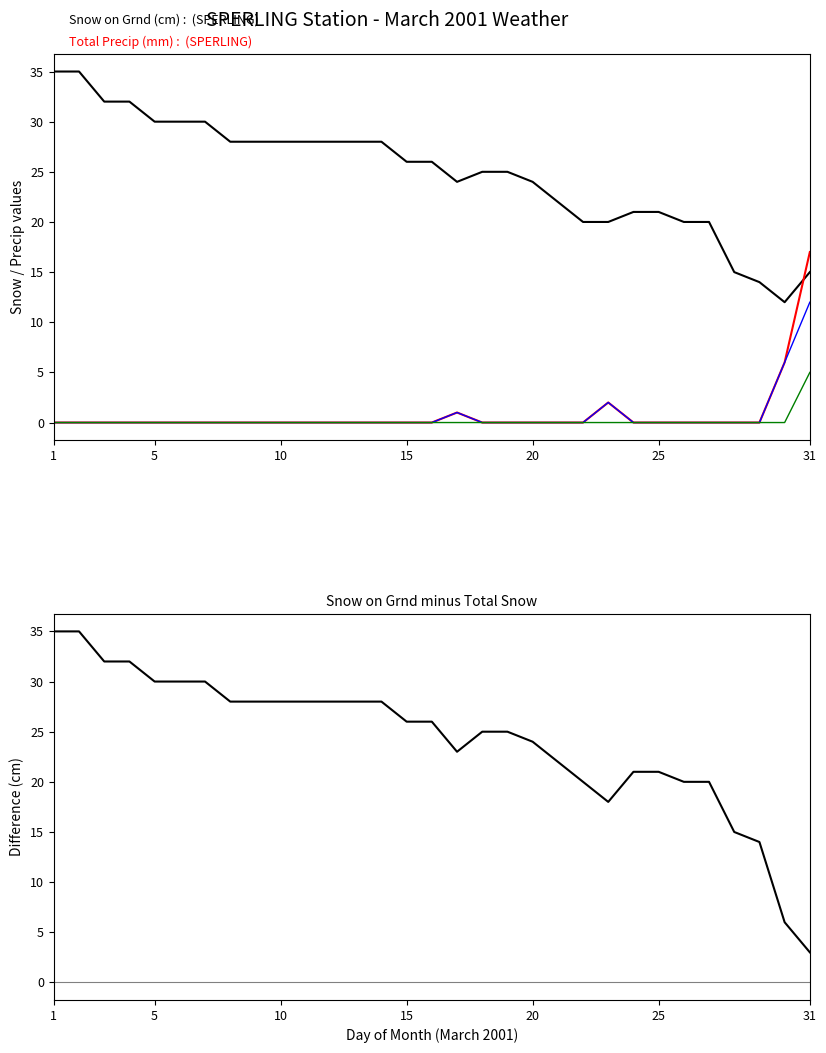

How many values in Total Snow (cm) are above zero?

4